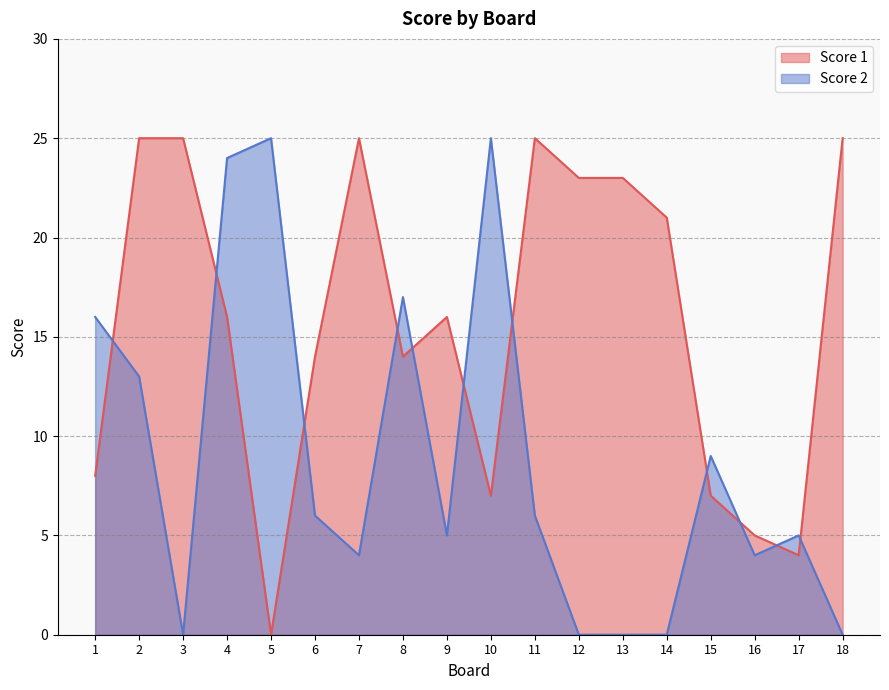

Where is the first local minimum for Score 1?

5